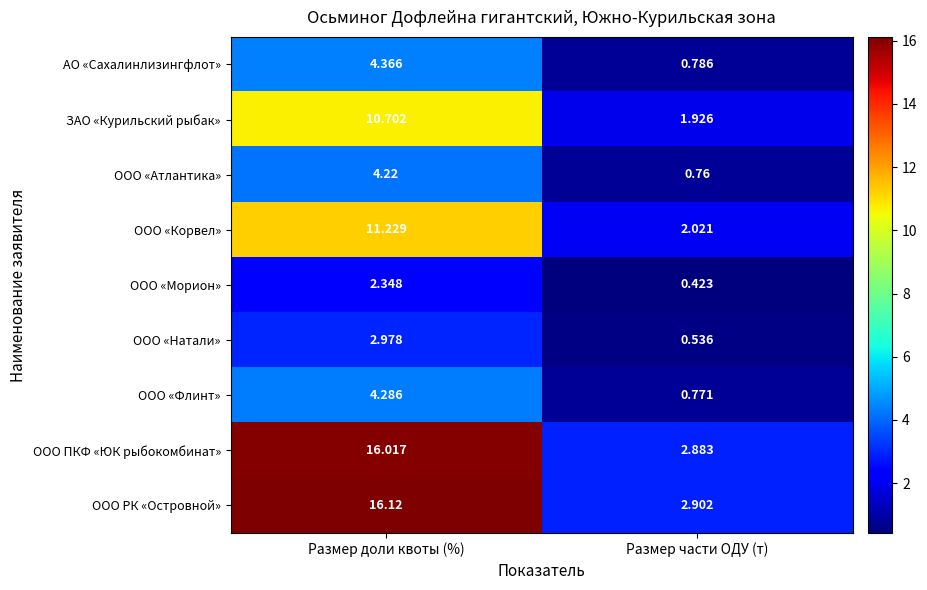

Rank the series at Размер части ОДУ (т) from lowest to highest value.

ООО «Морион», ООО «Натали», ООО «Атлантика», ООО «Флинт», АО «Сахалинлизингфлот», ЗАО «Курильский рыбак», ООО «Корвел», ООО ПКФ «ЮК рыбокомбинат», ООО РК «Островной»